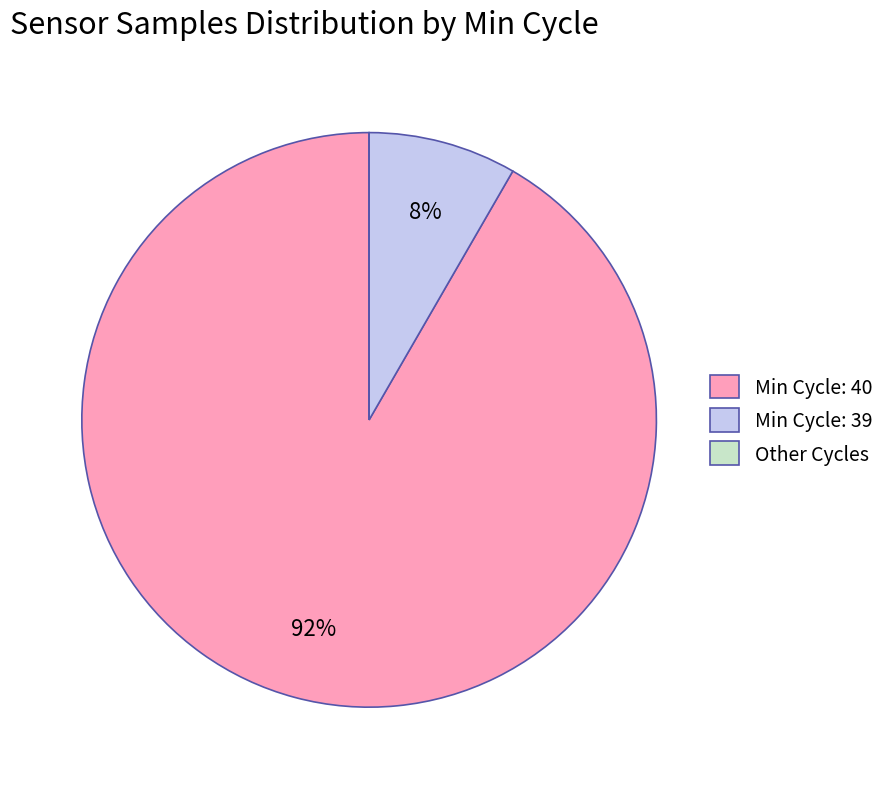

True or false: Min Cycle: 39 accounts for 8% of the total.

True